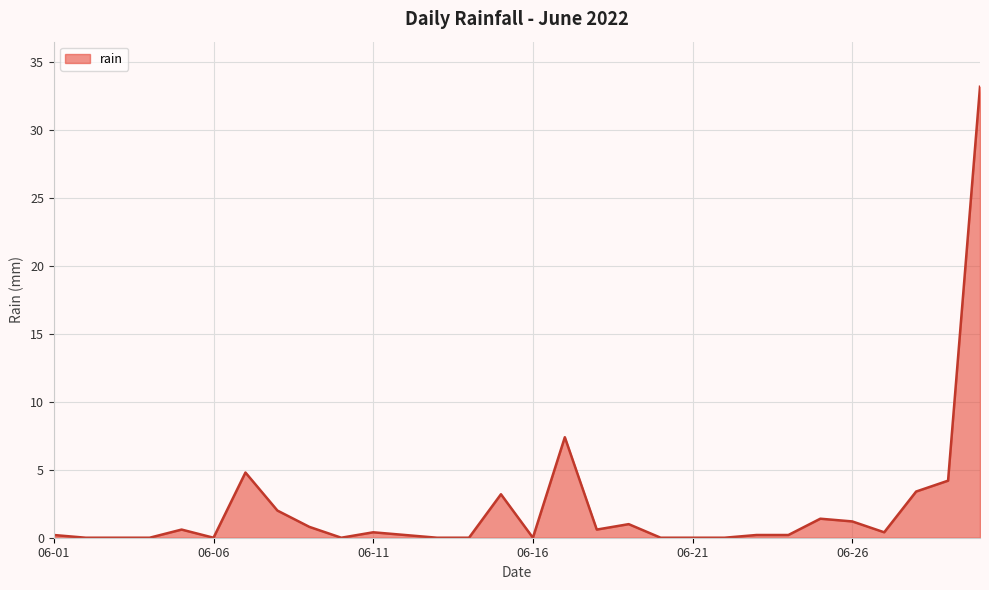

How many lines are shown in the chart?

1